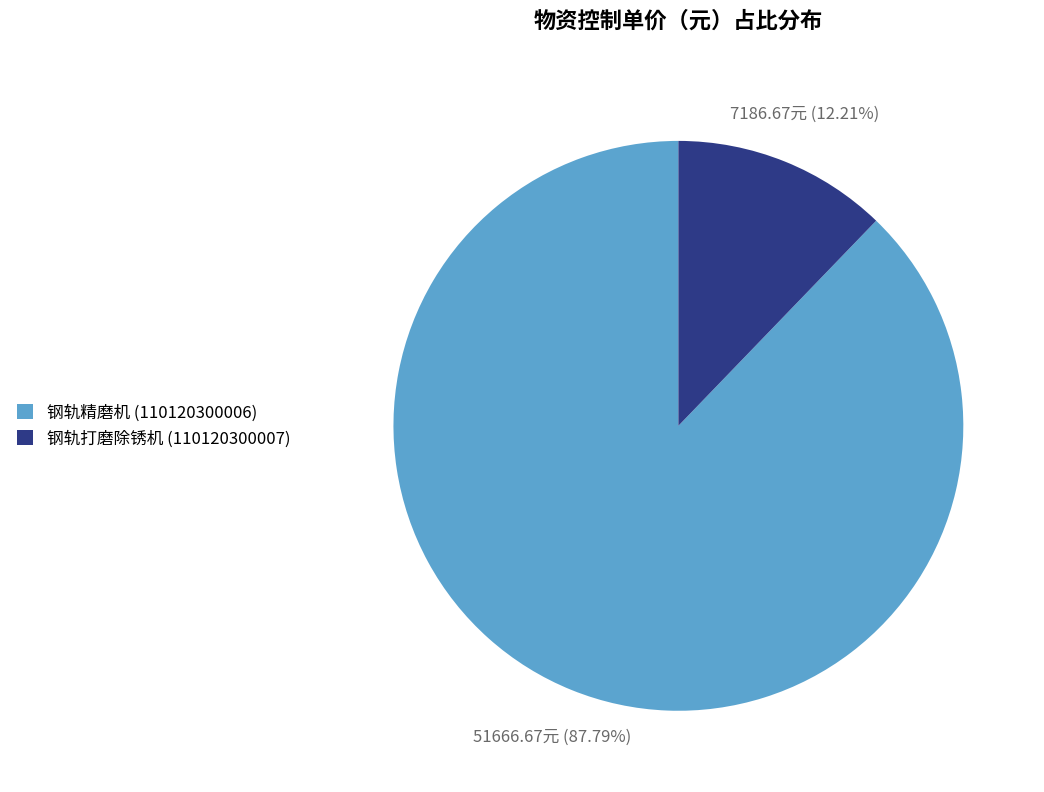

To the nearest percent, what is the difference between the largest and smallest slice percentages?

76%